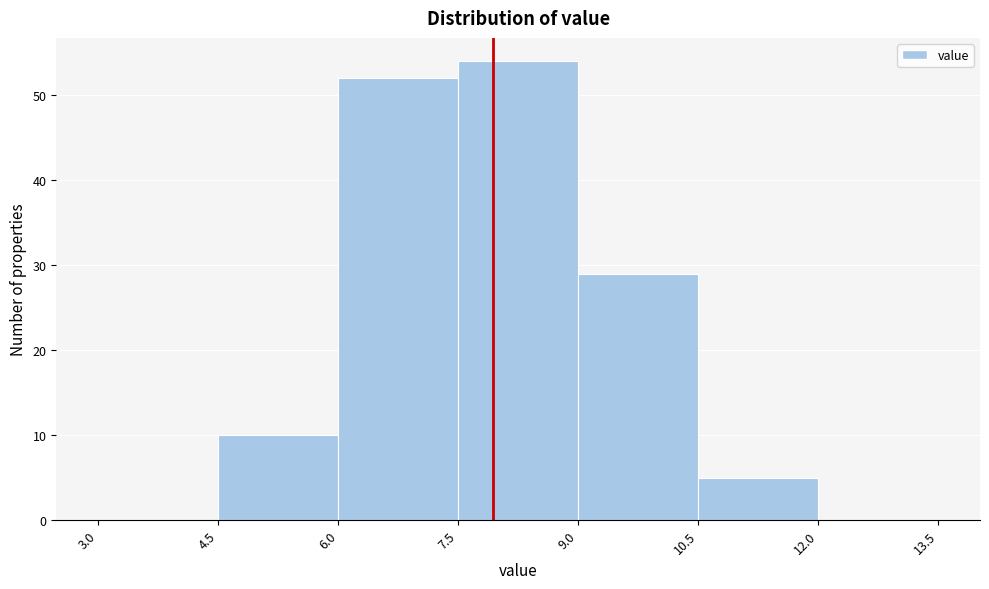

Reading left to right, list every bar in this chart as the range it spans on the x-axis followed by its height. The values are not printed on the chart, so give them approximately, as read against the axis.

3.0 to 4.5: 0
4.5 to 6.0: 10
6.0 to 7.5: 52
7.5 to 9.0: 54
9.0 to 10.5: 29
10.5 to 12.0: 5
12.0 to 13.5: 0